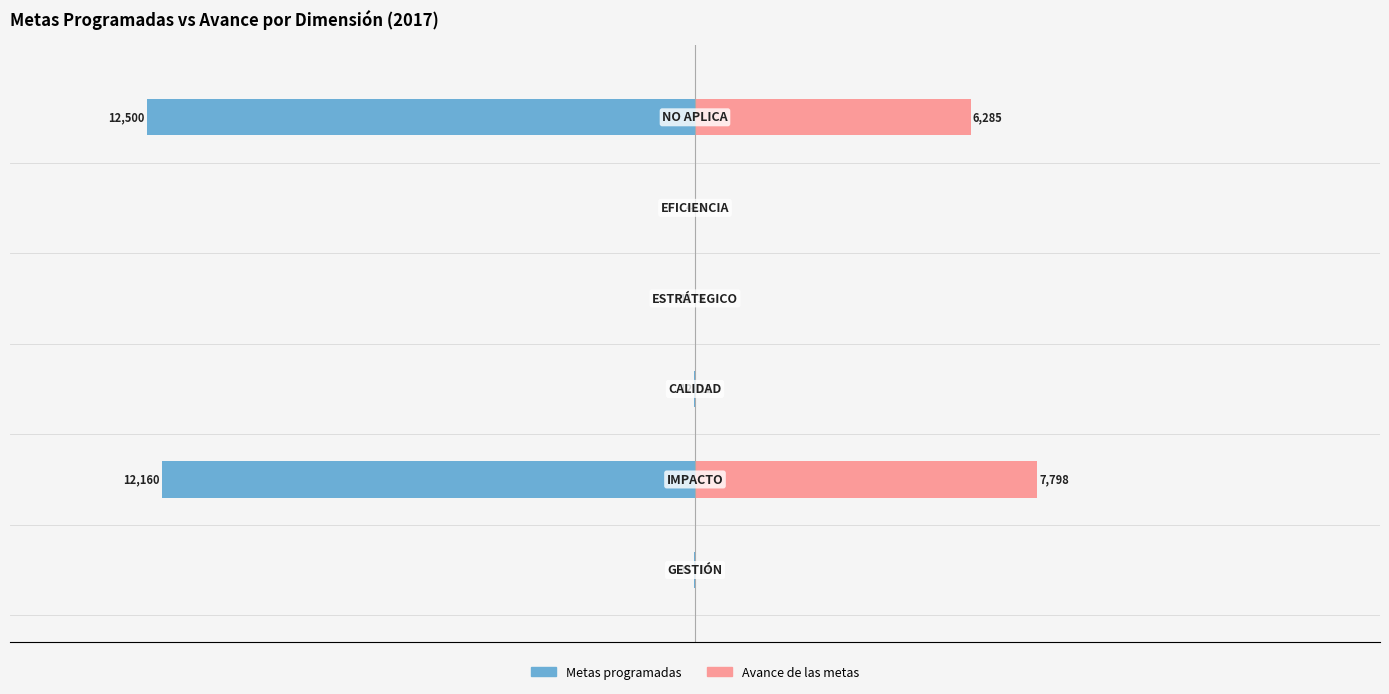

How many data points in Avance de las metas are less than 13?

3